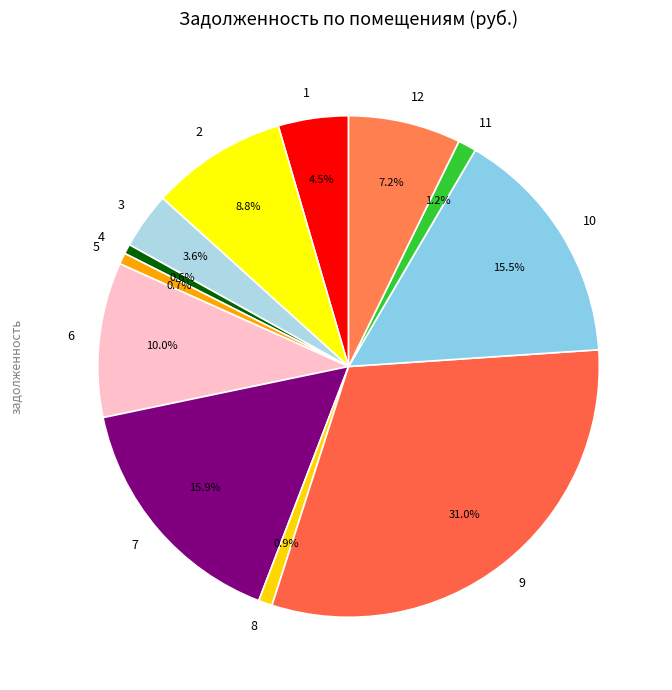

Count the number of slices in the pie.

12